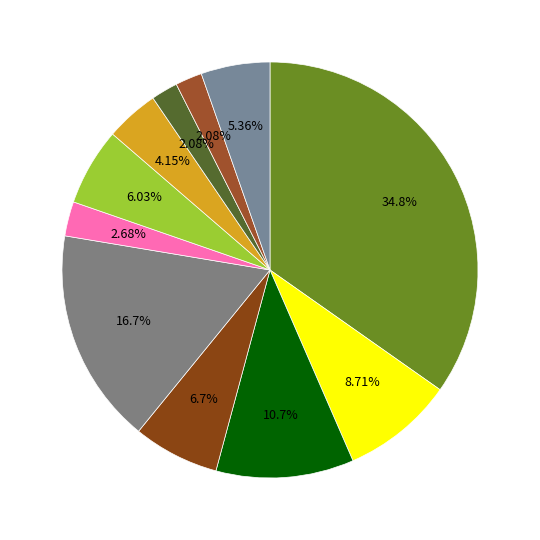

How many segments does this pie chart have?

11